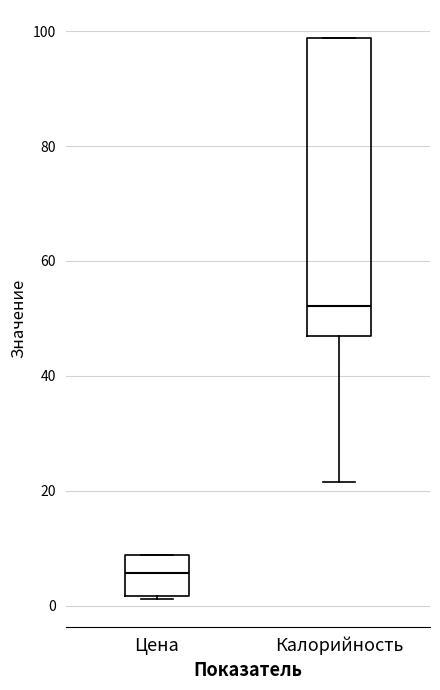

Which box is the tallest, from its lower edge to its upper edge?

Калорийность